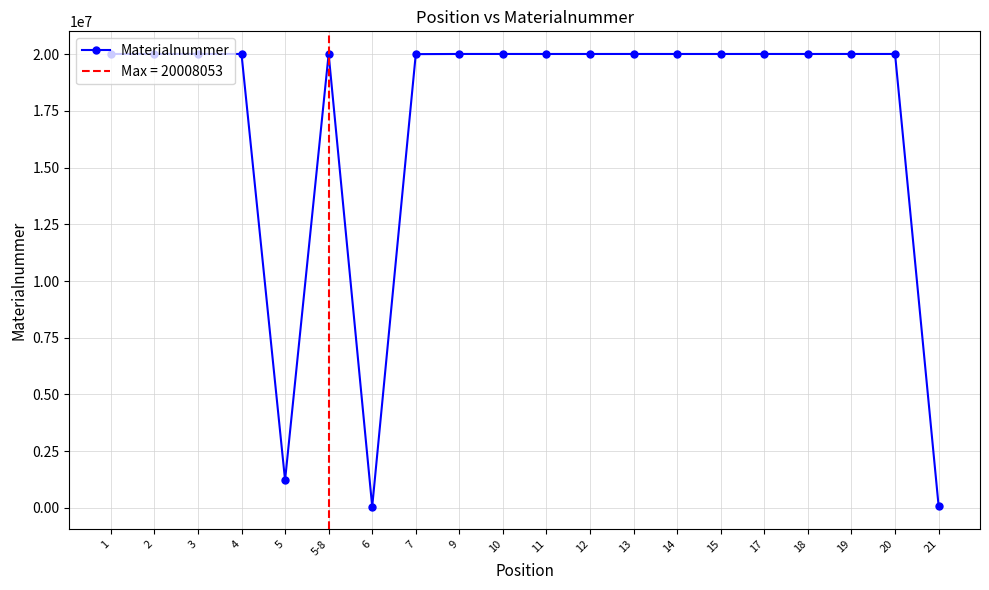

What is the difference between the values at 19 and 14?

613